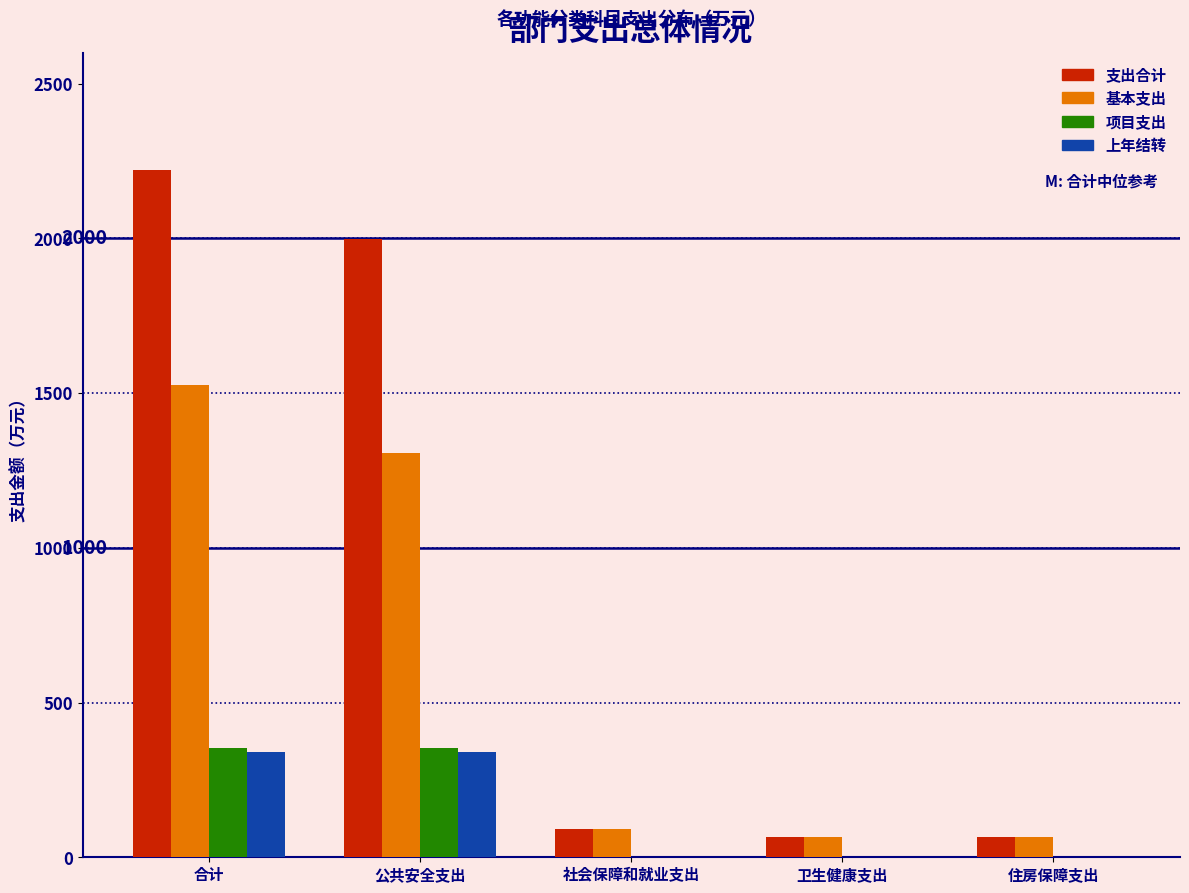

The 基本支出 series shows 1306.0 at 公共安全支出. True or false?

True